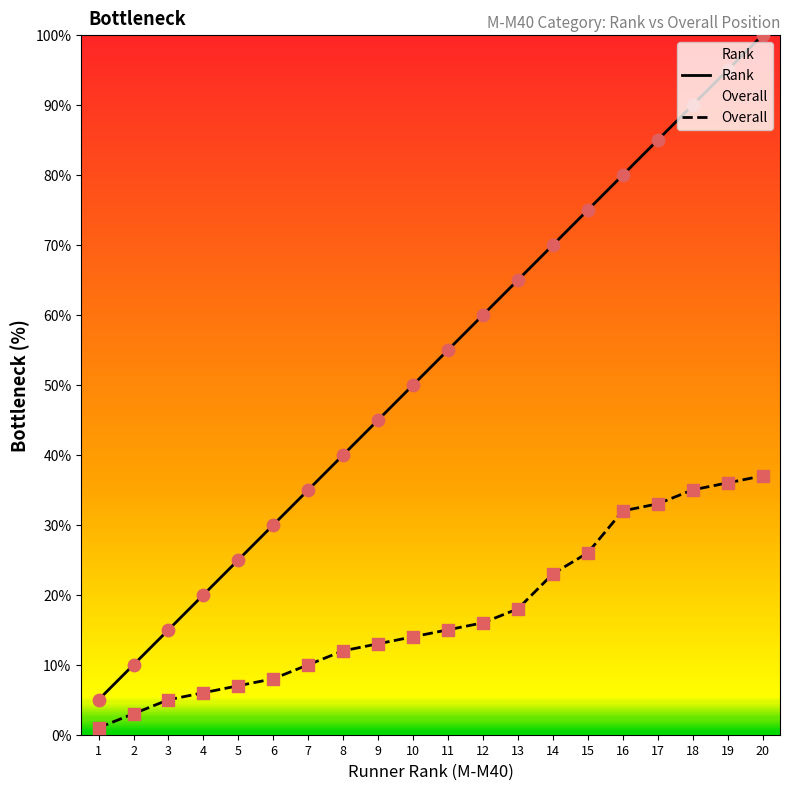

Which series reaches the minimum Y coordinate?

Overall